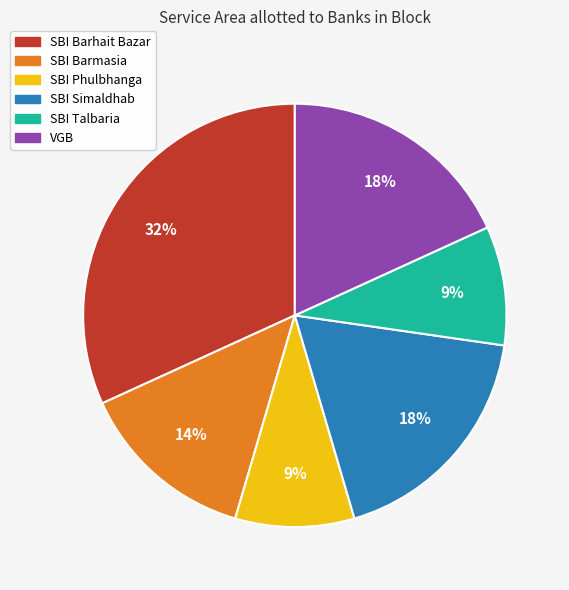

What percentage is the SBI Talbaria slice, to the nearest percent?

9%